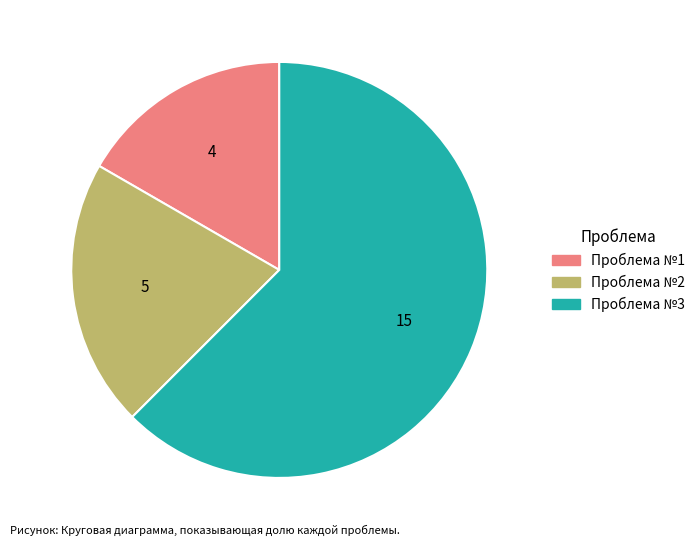

What is the ratio of the value at Проблема №3 to the value at Проблема №2?

3.0